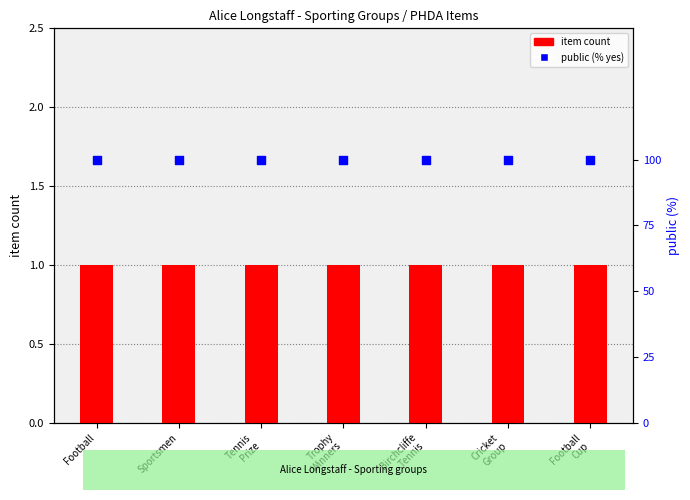

Which series reaches the minimum Y coordinate?

item count